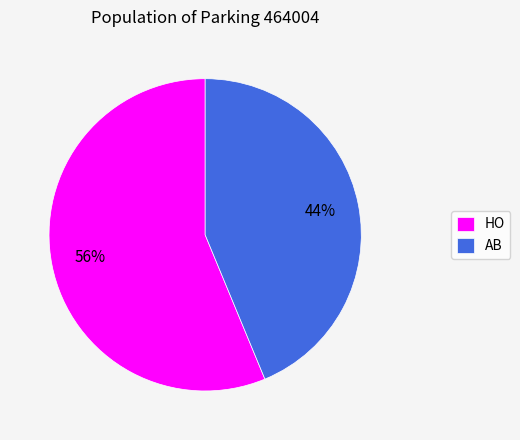

Do AB and HO together represent more than half of the pie?

Yes